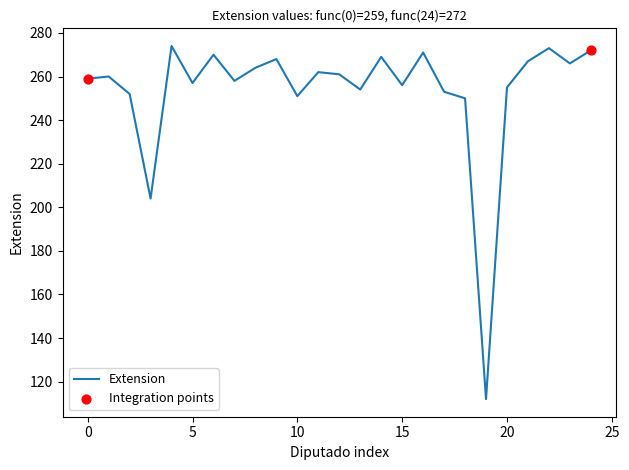

What is the greatest value displayed?

274